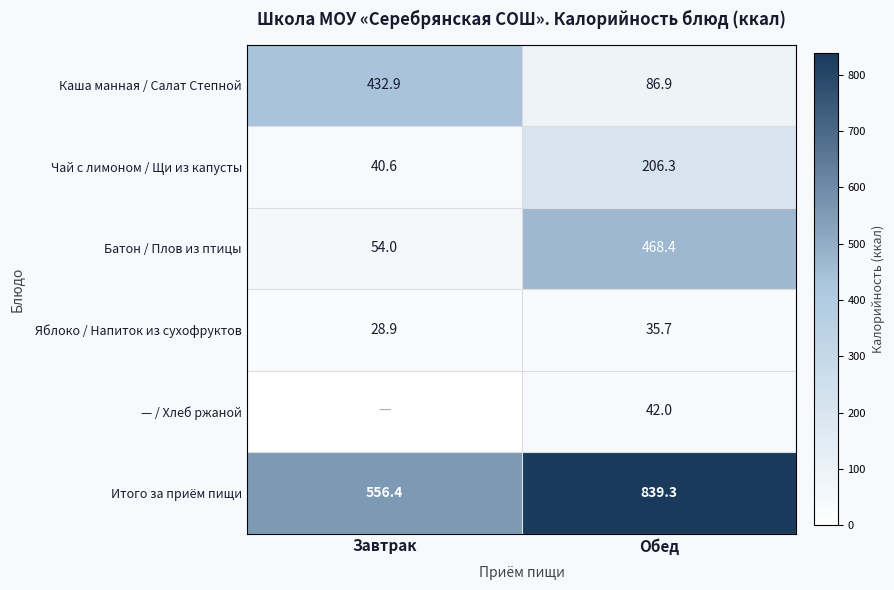

At Обед, list the series in order from smallest to largest.

Яблоко / Напиток из сухофруктов, — / Хлеб ржаной, Каша манная / Салат Степной, Чай с лимоном / Щи из капусты, Батон / Плов из птицы, Итого за приём пищи